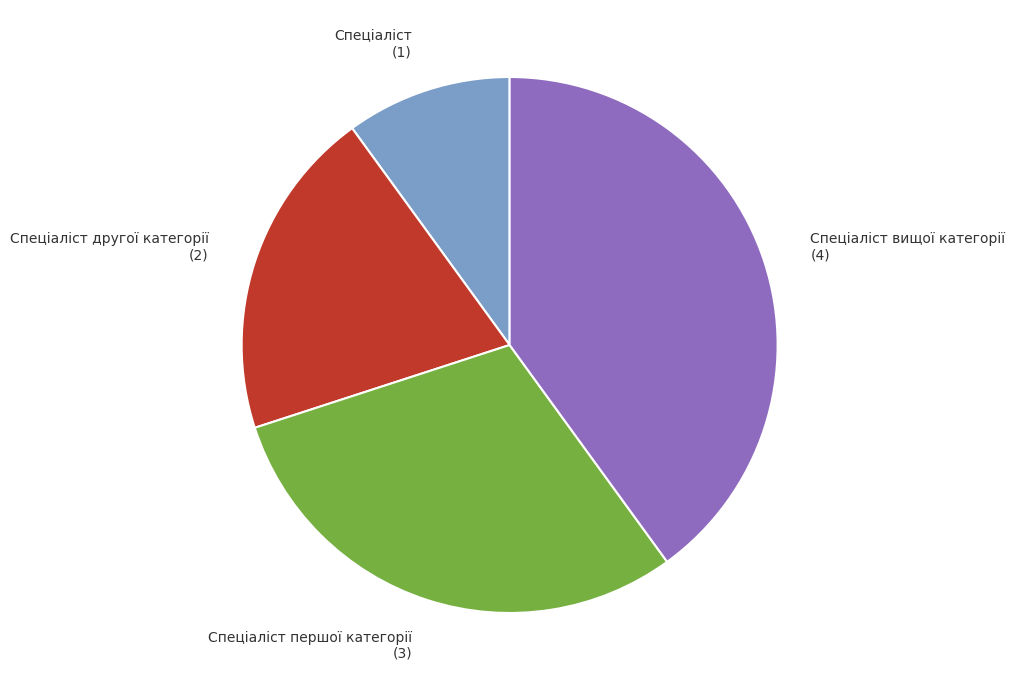

Is it true that Спеціаліст is 20% of the pie?

False